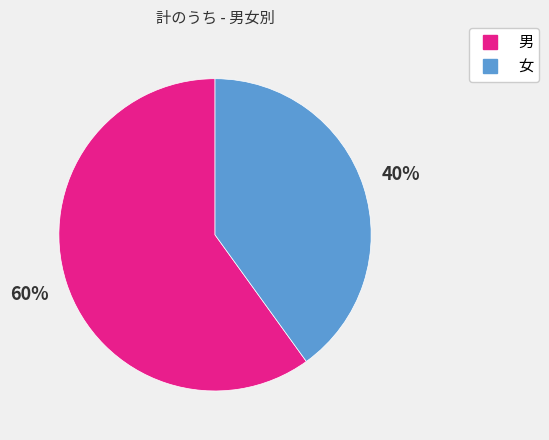

Do 女 and 男 together represent more than half of the pie?

Yes